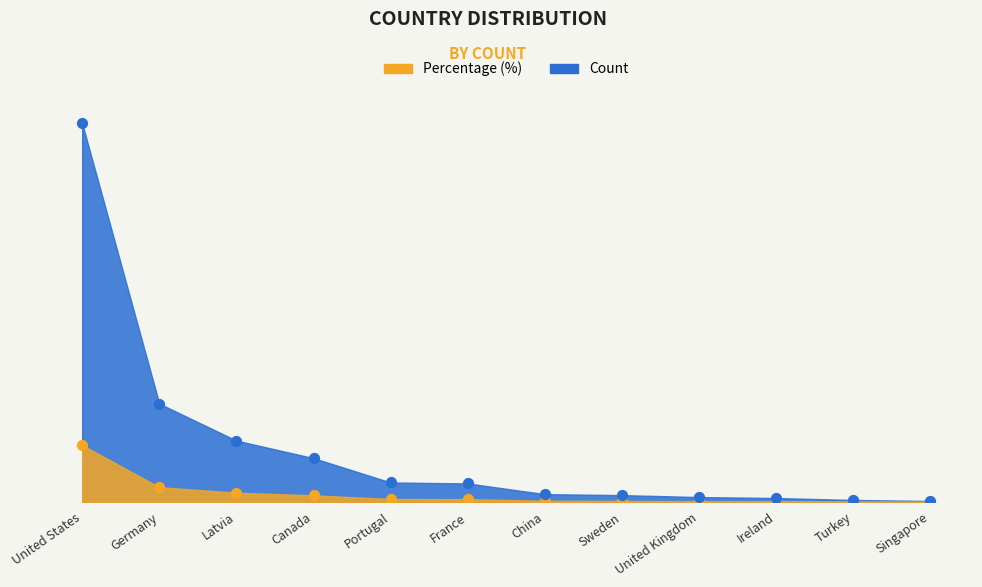

What is the total value across all series at Latvia?

72.5